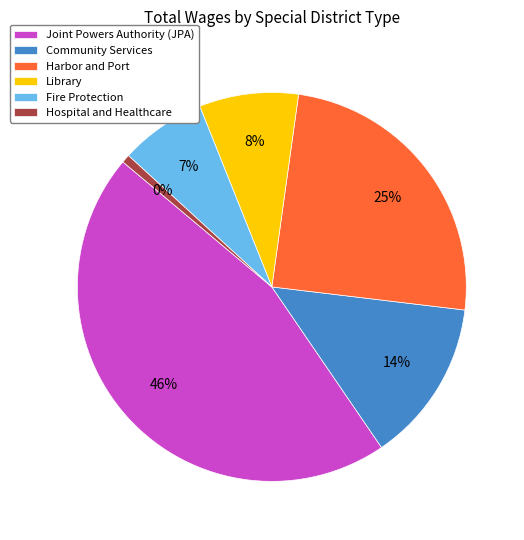

How many slices are in this pie chart?

6